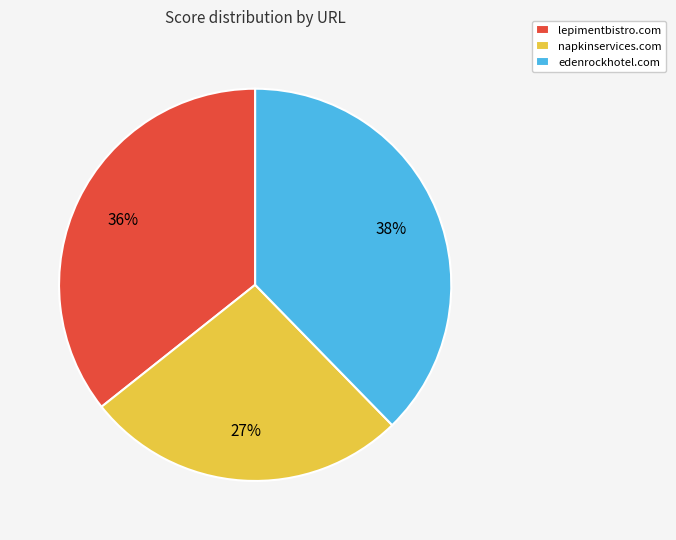

Which slice is the largest?

edenrockhotel.com